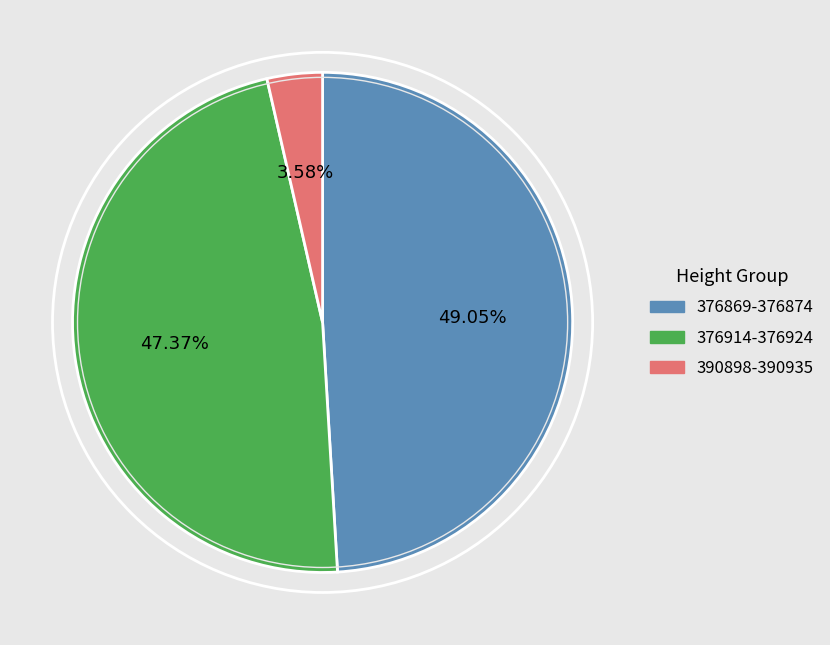

Is there a majority slice in this chart?

No